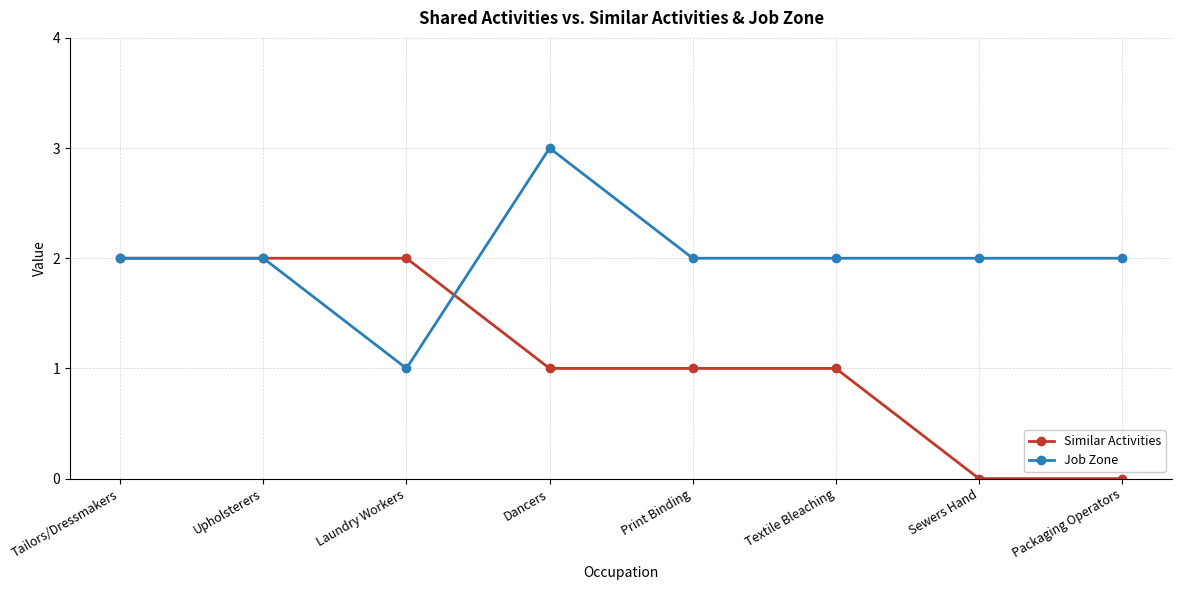

What is the difference between the maximum and second lowest values in the Similar Activities series?

2